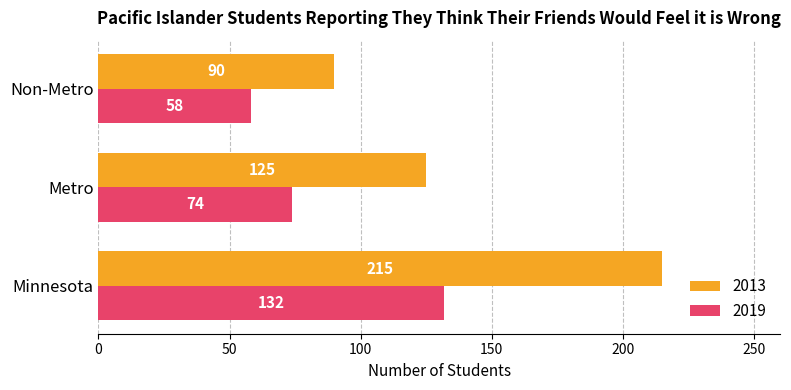

What is the greatest value displayed?

215